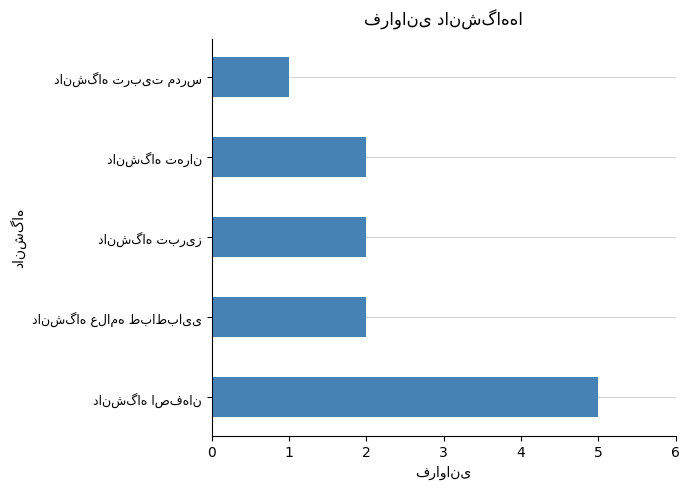

What is the sum of all values?

12